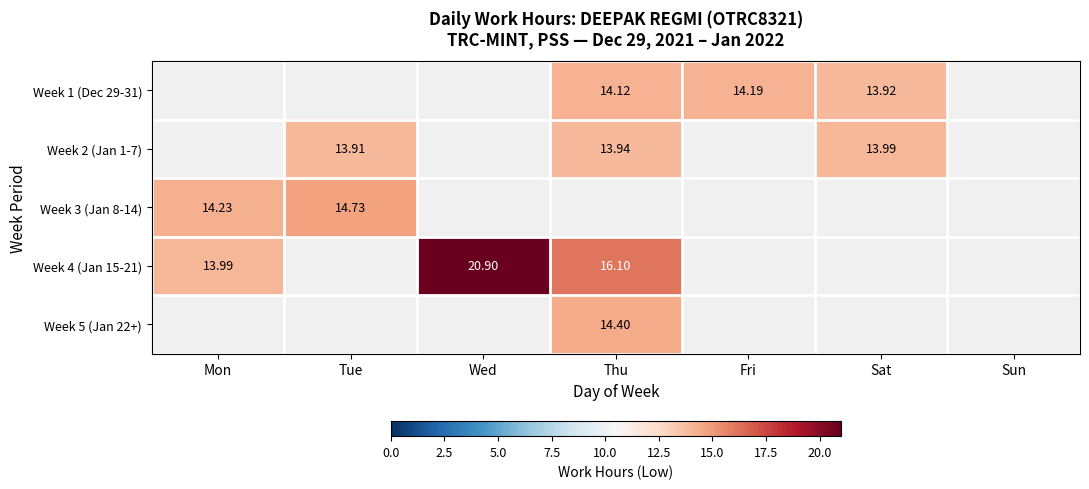

Is the value of Week 2 (Jan 1-7) at Thu greater than the value of Week 4 (Jan 15-21) at Mon?

No